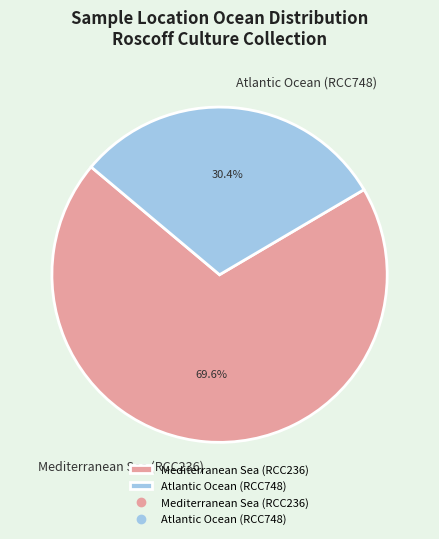

What portion of the pie excludes Atlantic Ocean (RCC748)?

69.6%